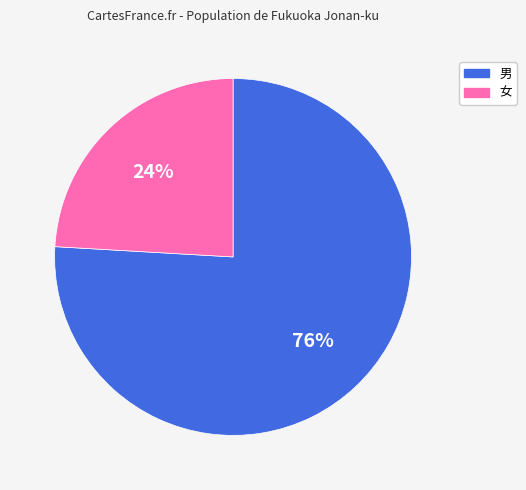

Is the sum of 女 and 男 greater than half?

Yes